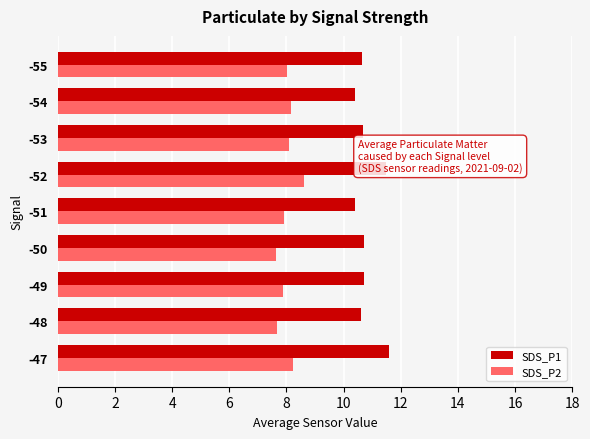

Between -50 and -52, which series saw the biggest shift?

SDS_P2